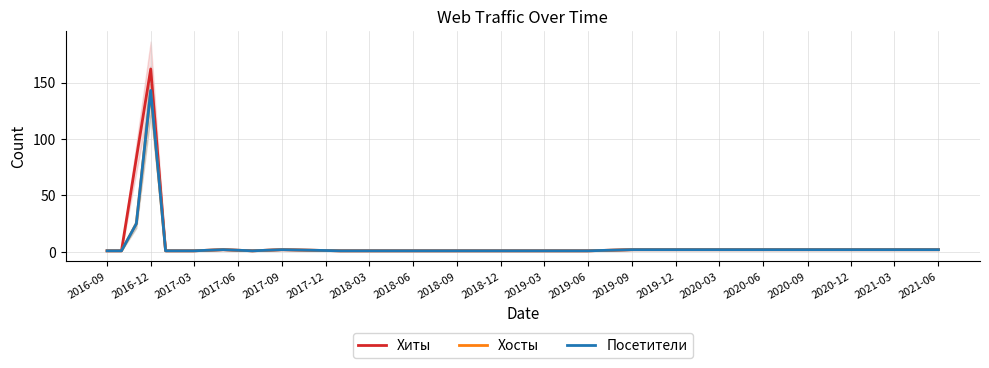

Is this an area chart (filled region under the line)?

No